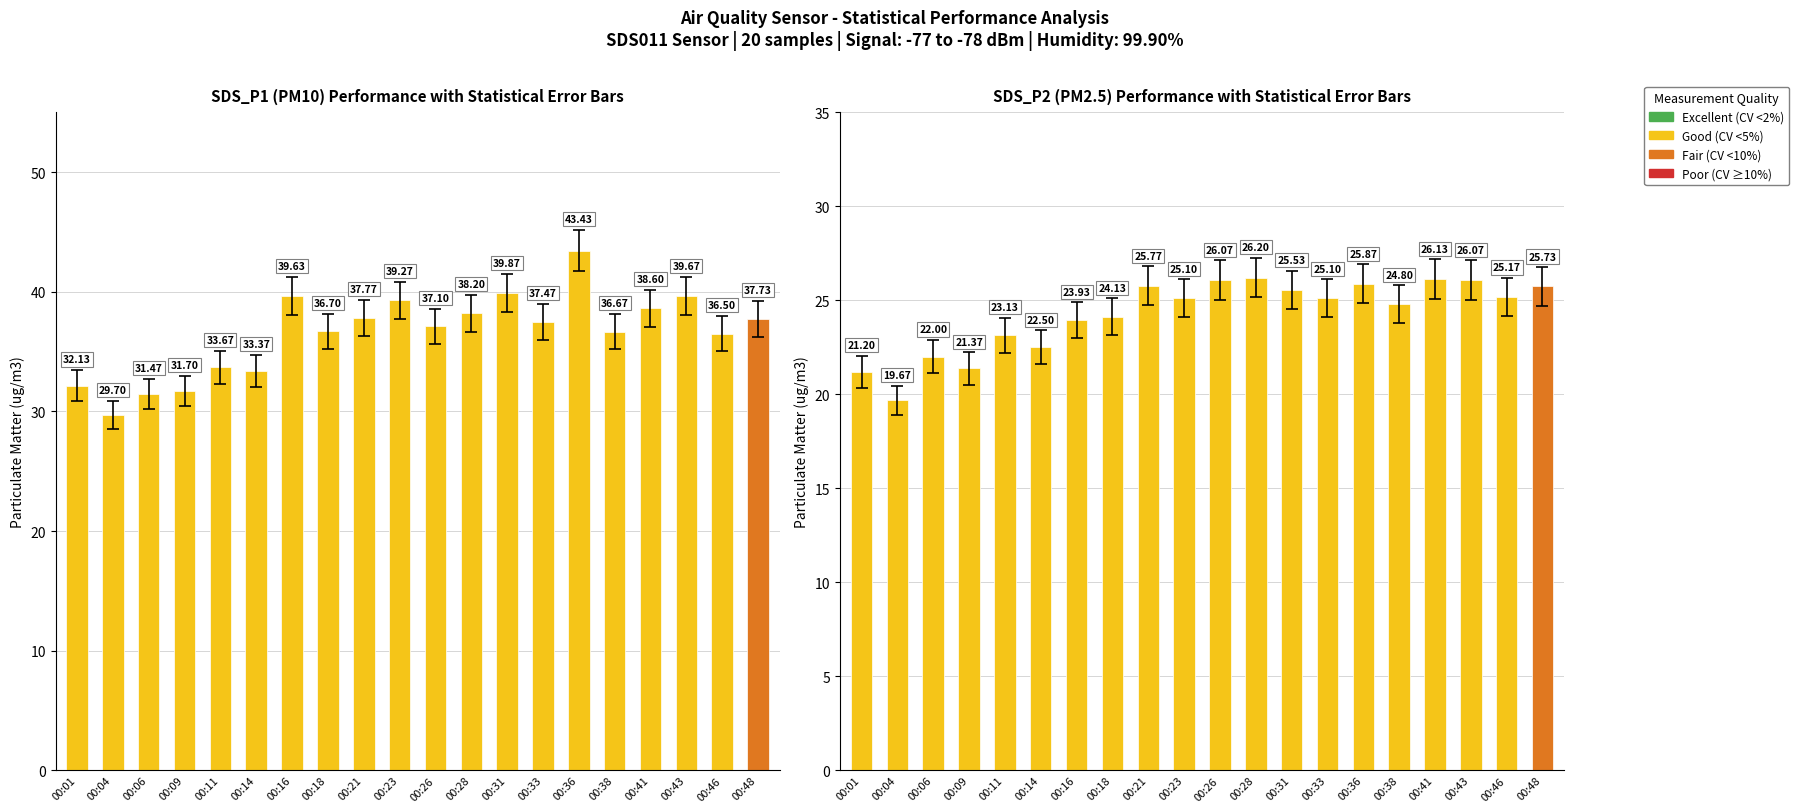

At which category is the sum across all series the highest?

00:36